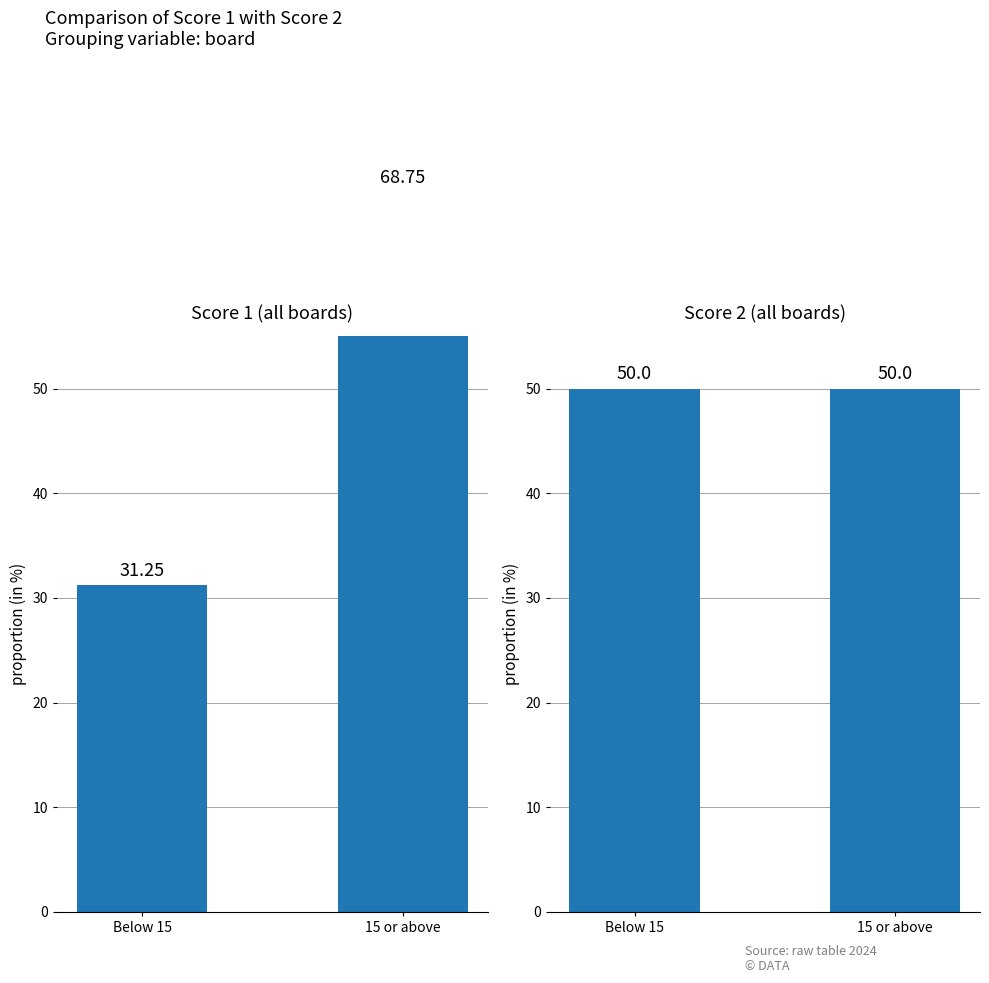

Which series has the largest total across all categories?

Score 1 (all boards)